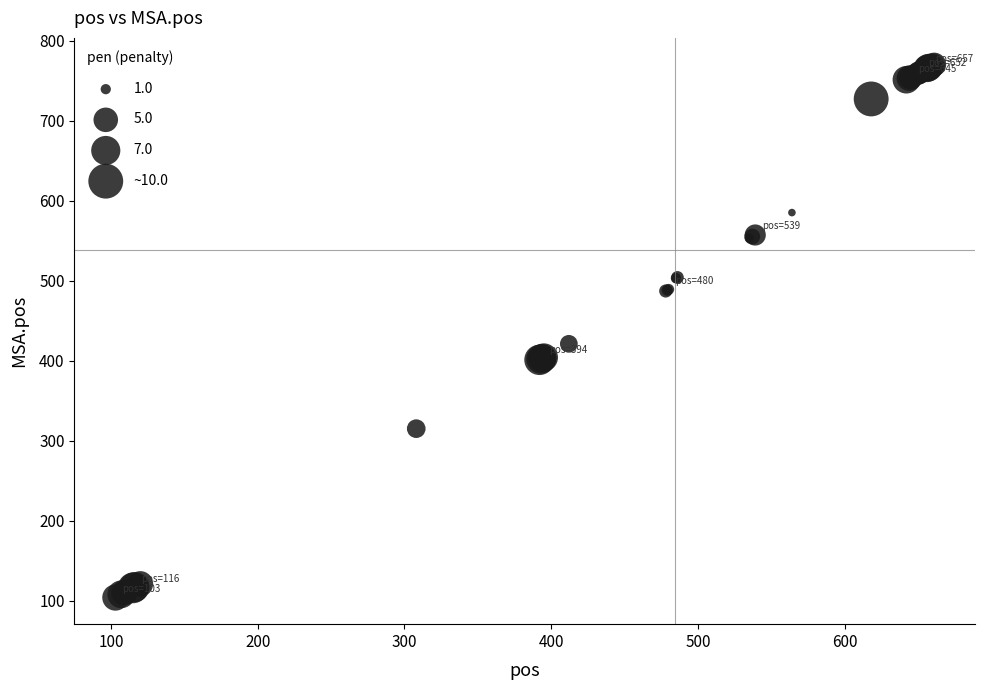

What Y value in the scatter plot is closest to 437?

421